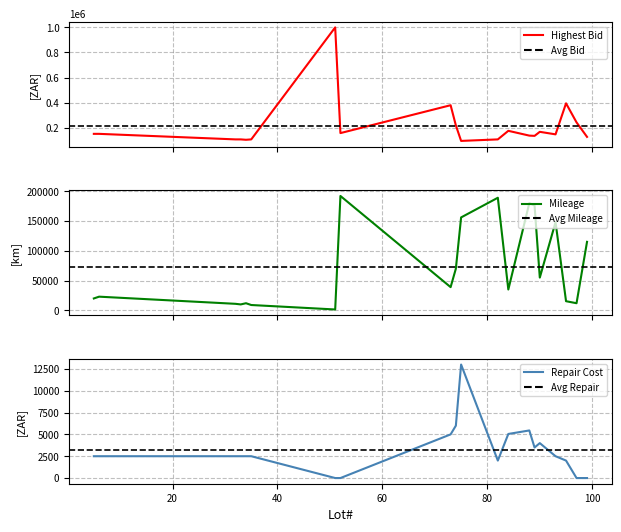

True or false: Repair Cost has a value of 0 at 97.

True